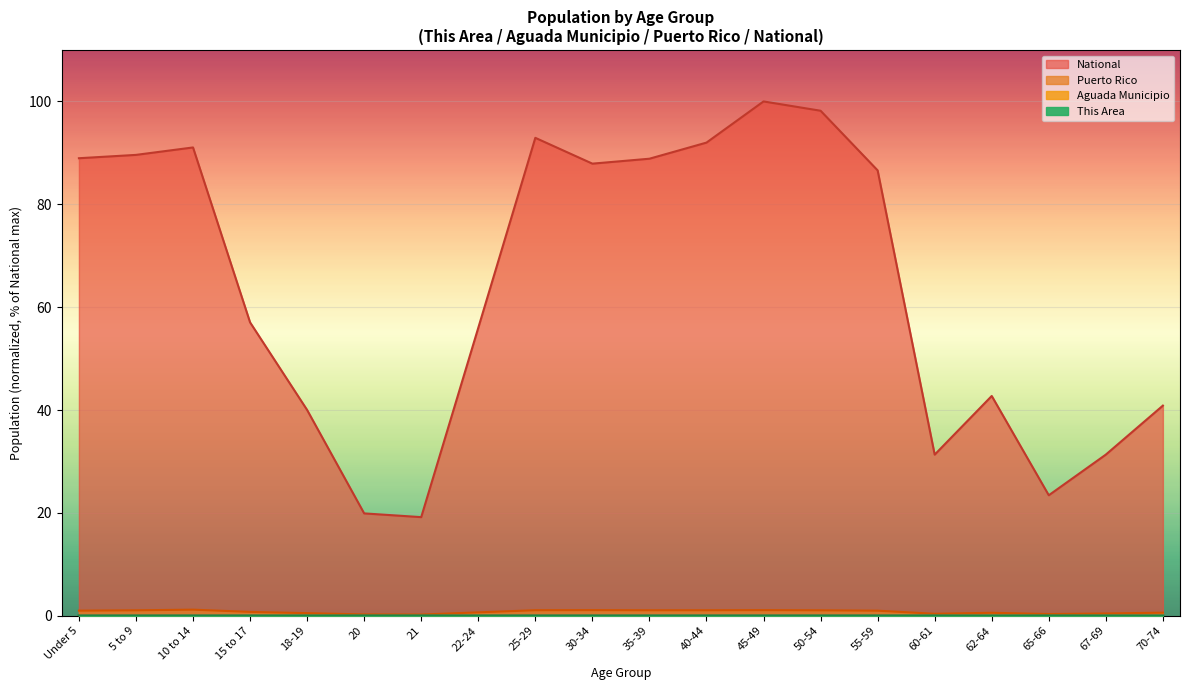

True or false: This Area and Aguada Municipio cross at least once.

False